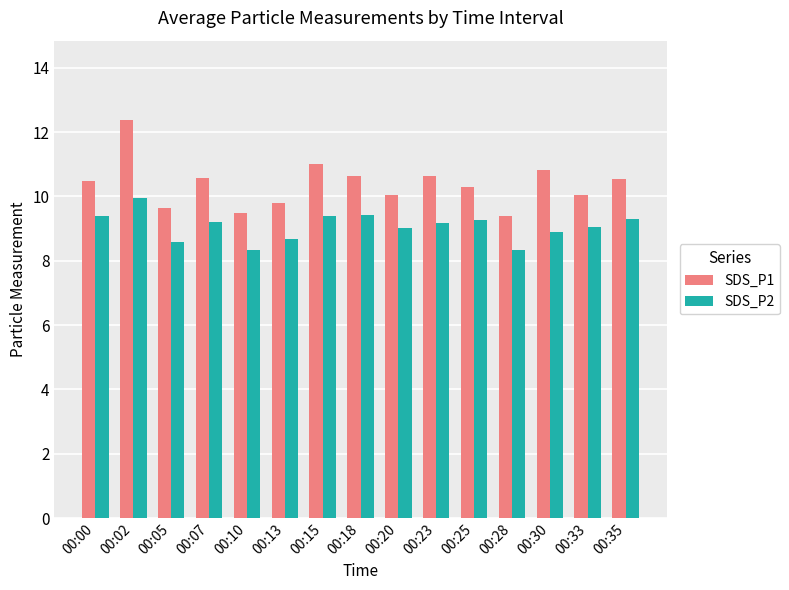

What is the difference between the maximum and minimum values in the SDS_P1 series?

3.0